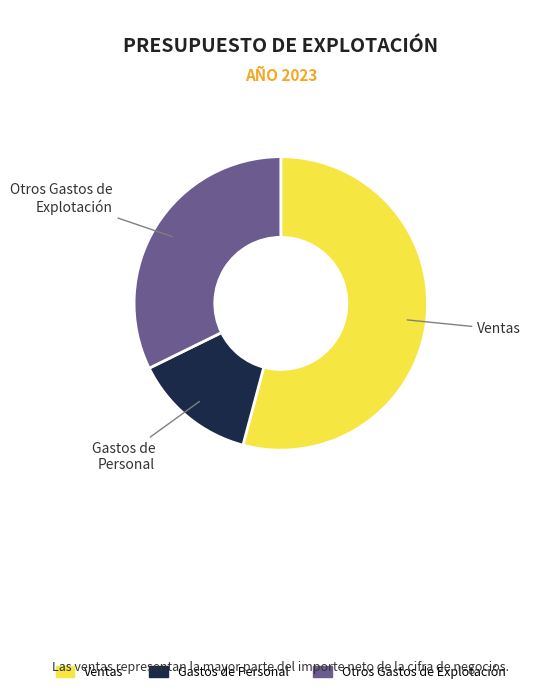

Is Otros Gastos de Explotación the majority of the pie?

No